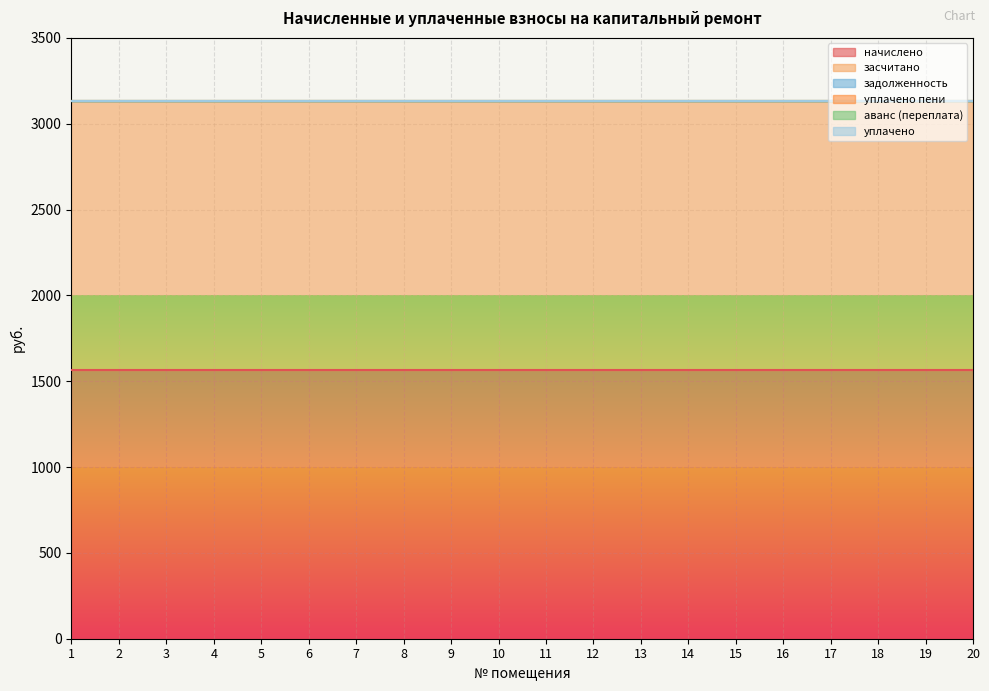

Reading left to right, list all the values displayed in this chart.

начислено: 1=1565.5	2=1565.5	3=1565.5	4=1565.5	5=1565.5	6=1565.5	7=1565.5	8=1565.5	9=1565.5	10=1565.5	11=1565.5	12=1565.5	13=1565.5	14=1565.5	15=1565.5	16=1565.5	17=1565.5	18=1565.5	19=1565.5	20=1565.5
засчитано: 1=1565.5	2=1565.5	3=1565.5	4=1565.5	5=1565.5	6=1565.5	7=1565.5	8=1565.5	9=1565.5	10=1565.5	11=1565.5	12=1565.5	13=1565.5	14=1565.5	15=1565.5	16=1565.5	17=1565.5	18=1565.5	19=1565.5	20=1565.5
задолженность: 1=0.0	2=0.0	3=0.0	4=0.0	5=0.0	6=0.0	7=0.0	8=0.0	9=0.0	10=0.0	11=0.0	12=0.0	13=0.0	14=0.0	15=0.0	16=0.0	17=0.0	18=0.0	19=0.0	20=0.0
уплачено пени: 1=0.0	2=0.0	3=0.0	4=0.0	5=0.0	6=0.0	7=0.0	8=0.0	9=0.0	10=0.0	11=0.0	12=0.0	13=0.0	14=0.0	15=0.0	16=0.0	17=0.0	18=0.0	19=0.0	20=0.0
аванс (переплата): 1=0.0	2=0.0	3=0.0	4=0.0	5=0.0	6=0.0	7=0.0	8=0.0	9=0.0	10=0.0	11=0.0	12=0.0	13=0.0	14=0.0	15=0.0	16=0.0	17=0.0	18=0.0	19=0.0	20=0.0
уплачено: 1=0.0	2=0.0	3=0.0	4=0.0	5=0.0	6=0.0	7=0.0	8=0.0	9=0.0	10=0.0	11=0.0	12=0.0	13=0.0	14=0.0	15=0.0	16=0.0	17=0.0	18=0.0	19=0.0	20=0.0